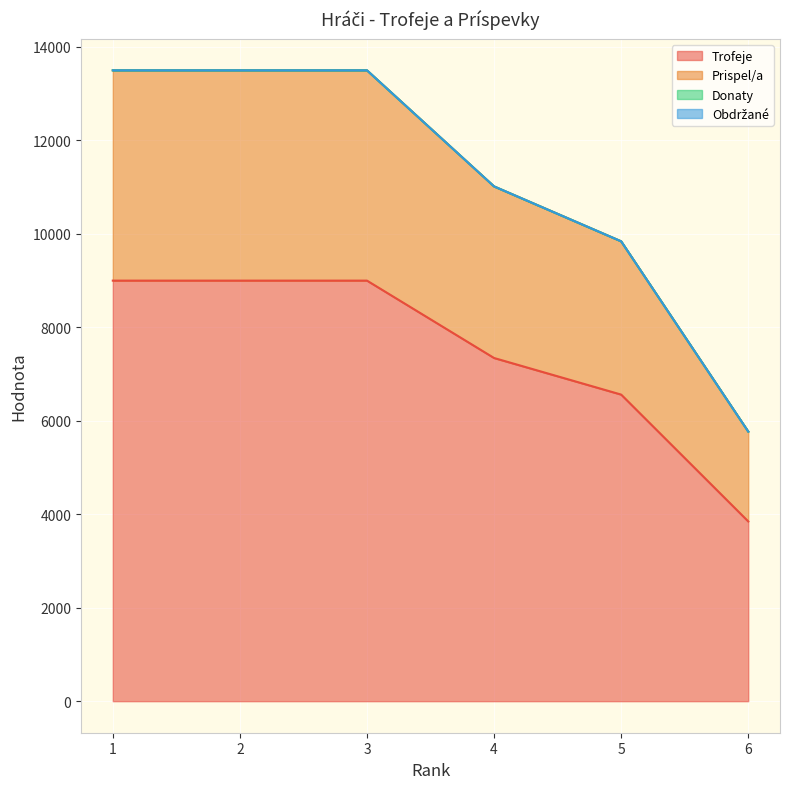

At which label is Prispel/a closest to 9635?

5